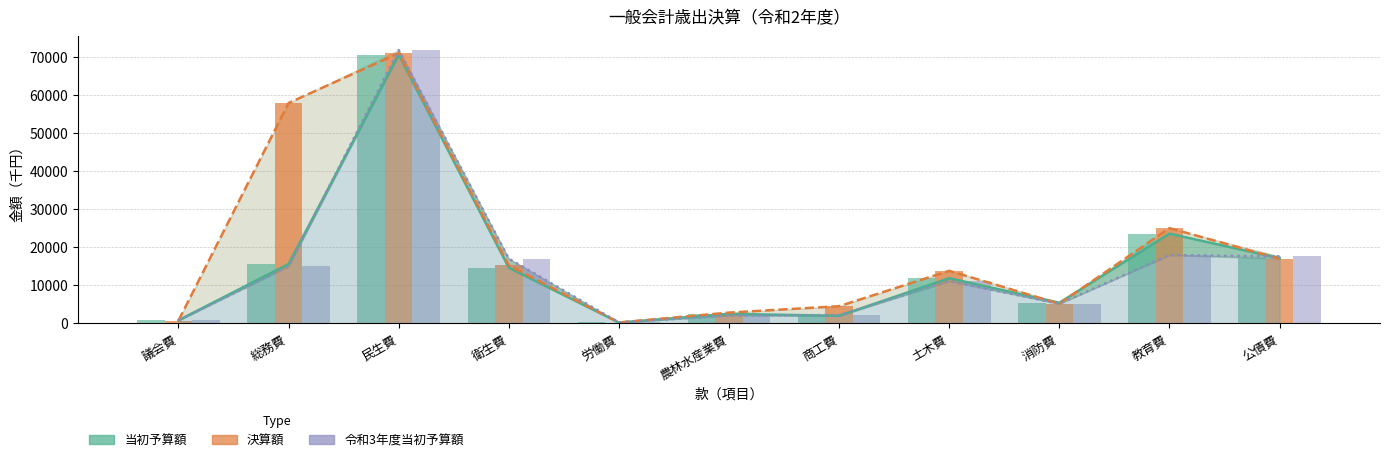

How many series are shown in this chart?

3